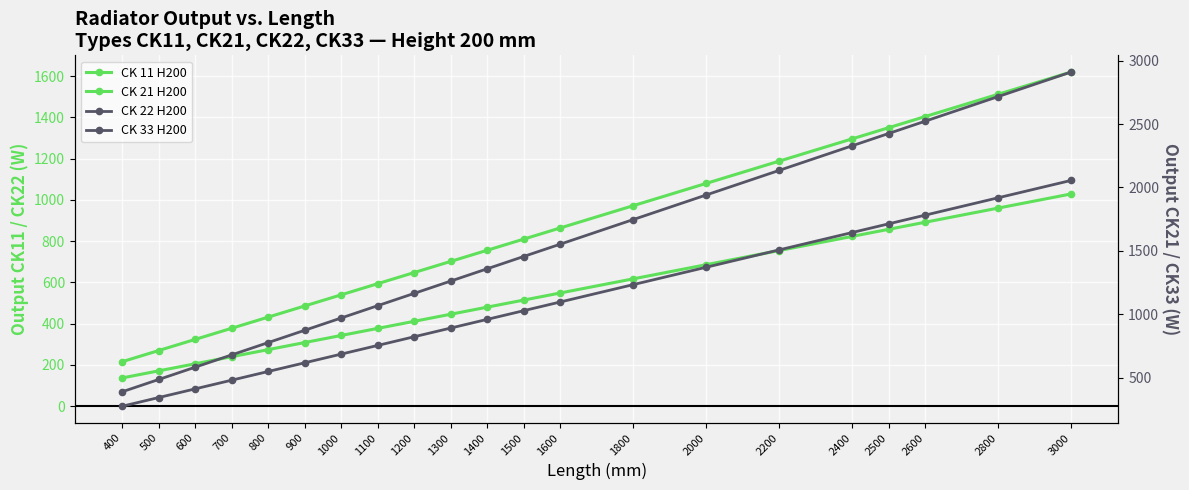

True or false: CK 22 H200 has a value of 342.5 at 500.

True